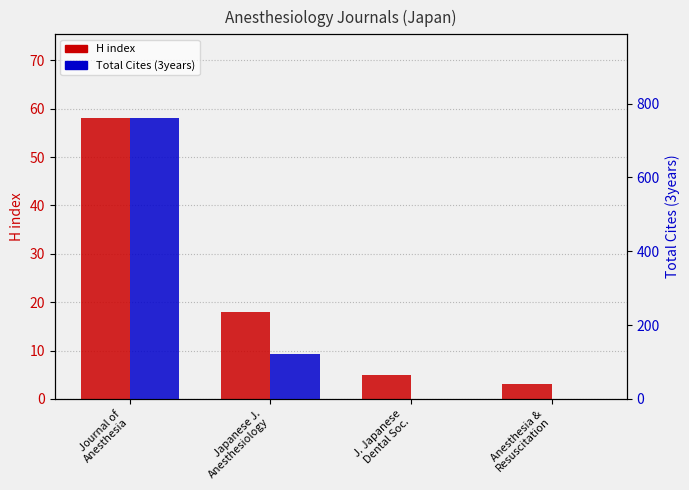

Which category has the lowest value in the Total Cites (3years) series?

J. Japanese
Dental Soc.